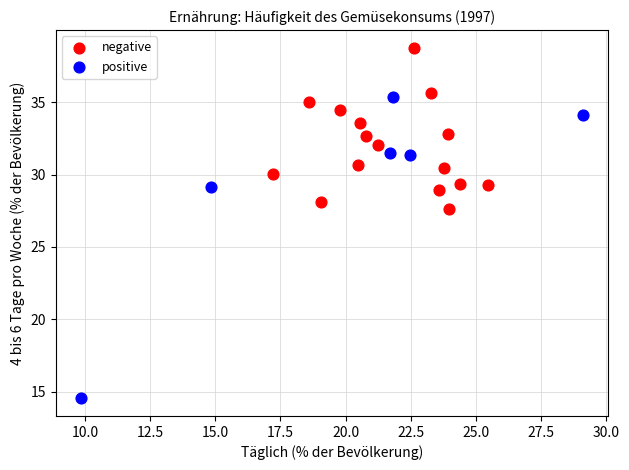

Which series reaches the minimum Y coordinate?

positive